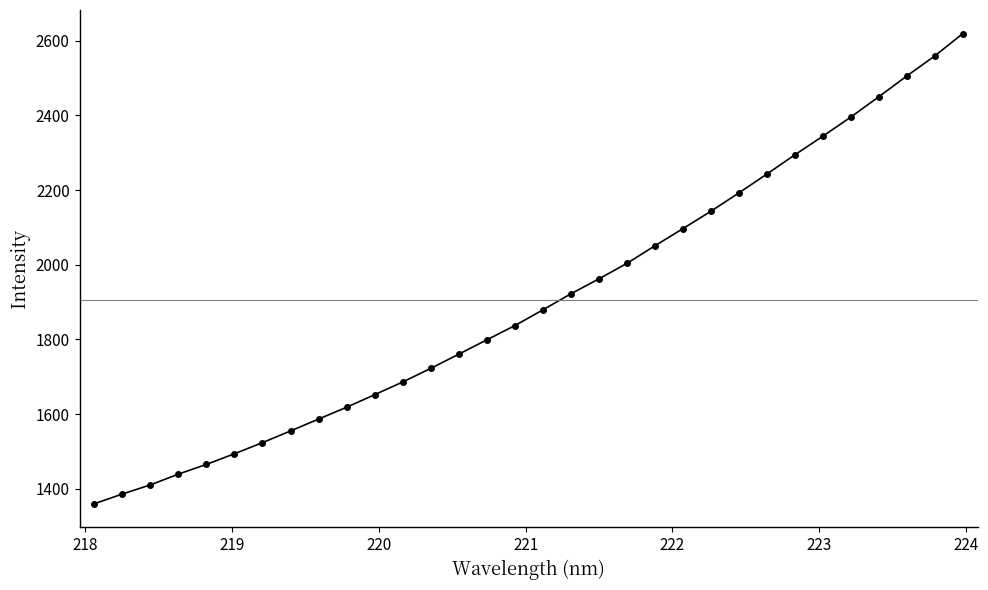

True or false: the data has more than 2 interior local peaks.

False